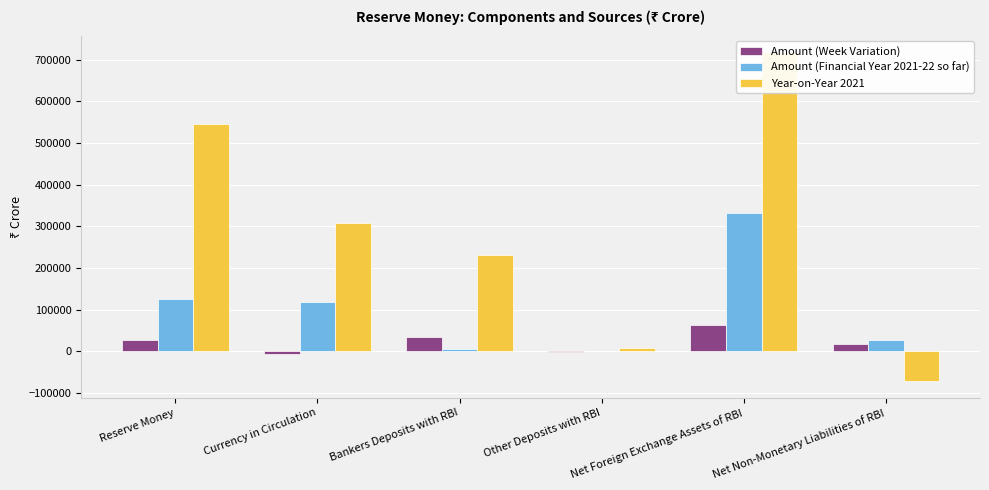

Reading right to left, transcribe all the data shown in this chart.

Amount (Week Variation): 16861	62922	-1378	35649	-6749	27522
Amount (Financial Year 2021-22 so far): 26710	331461	1392	5620	119460	126471
Year-on-Year 2021: -71751	717520	8564	230208	307798	546570